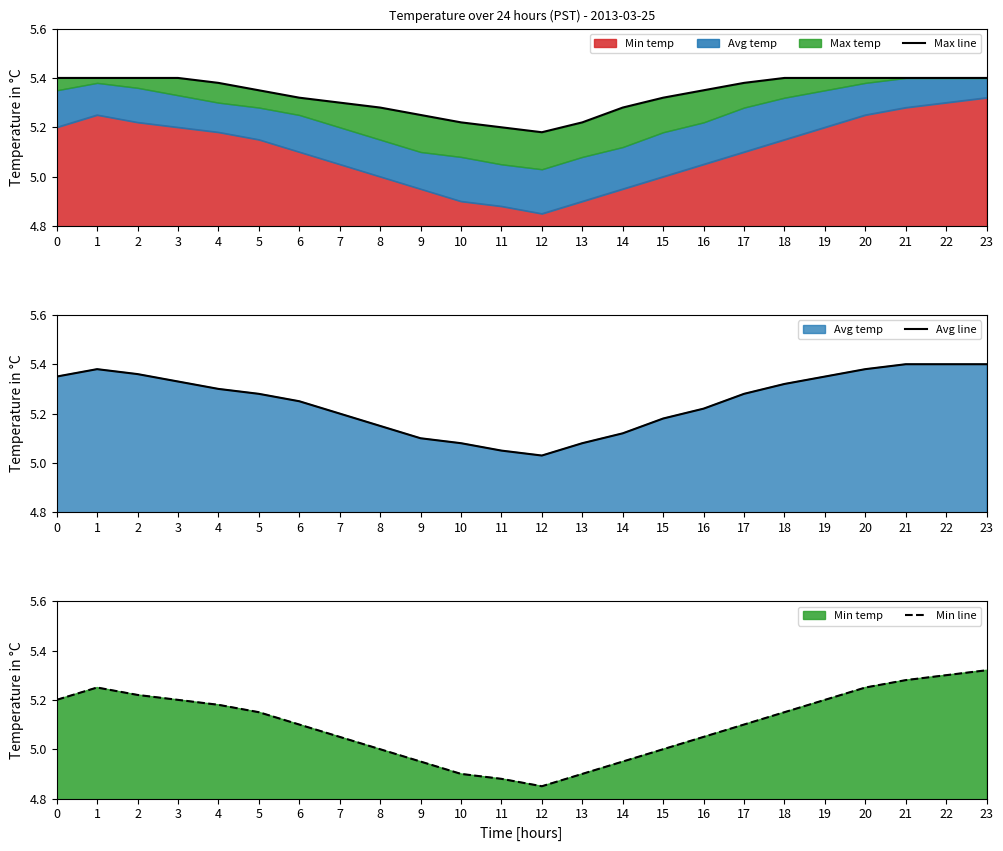

Reading left to right, extract all data points from this chart.

Max line: 5.4	5.4	5.4	5.4	5.4	5.3	5.3	5.3	5.3	5.2	5.2	5.2	5.2	5.2	5.3	5.3	5.3	5.4	5.4	5.4	5.4	5.4	5.4	5.4
Avg line: 5.3	5.4	5.4	5.3	5.3	5.3	5.2	5.2	5.2	5.1	5.1	5.0	5.0	5.1	5.1	5.2	5.2	5.3	5.3	5.3	5.4	5.4	5.4	5.4
Min line: 5.2	5.2	5.2	5.2	5.2	5.2	5.1	5.0	5.0	5.0	4.9	4.9	4.8	4.9	5.0	5.0	5.0	5.1	5.2	5.2	5.2	5.3	5.3	5.3